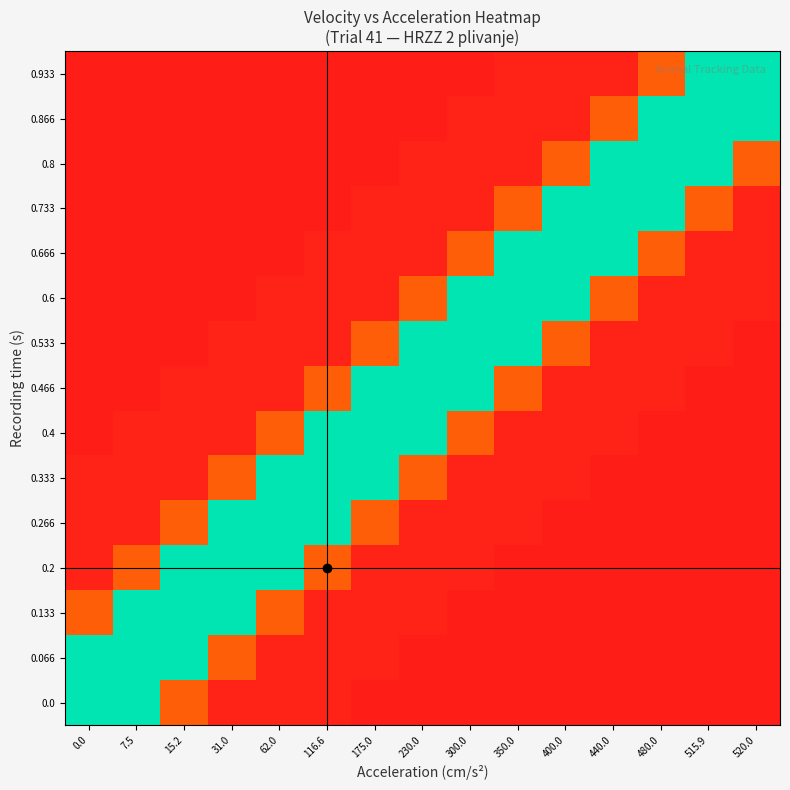

Reading left to right, list all the values displayed in this chart.

0.0: 0.0=515.9	7.5=515.9	15.2=116.6	31.0=15.2	62.0=15.2	116.6=15.2	175.0=7.5	230.0=7.5	300.0=7.5	350.0=7.5	400.0=7.5	440.0=7.5	480.0=7.5	515.9=7.5	520.0=7.5
0.066: 0.0=515.9	7.5=515.9	15.2=515.9	31.0=116.6	62.0=15.2	116.6=15.2	175.0=15.2	230.0=7.5	300.0=7.5	350.0=7.5	400.0=7.5	440.0=7.5	480.0=7.5	515.9=7.5	520.0=7.5
0.133: 0.0=116.6	7.5=515.9	15.2=515.9	31.0=515.9	62.0=116.6	116.6=15.2	175.0=15.2	230.0=15.2	300.0=7.5	350.0=7.5	400.0=7.5	440.0=7.5	480.0=7.5	515.9=7.5	520.0=7.5
0.2: 0.0=15.2	7.5=116.6	15.2=515.9	31.0=515.9	62.0=515.9	116.6=116.6	175.0=15.2	230.0=15.2	300.0=15.2	350.0=7.5	400.0=7.5	440.0=7.5	480.0=7.5	515.9=7.5	520.0=7.5
0.266: 0.0=15.2	7.5=15.2	15.2=116.6	31.0=515.9	62.0=515.9	116.6=515.9	175.0=116.6	230.0=15.2	300.0=15.2	350.0=15.2	400.0=7.5	440.0=7.5	480.0=7.5	515.9=7.5	520.0=7.5
0.333: 0.0=15.2	7.5=15.2	15.2=15.2	31.0=116.6	62.0=515.9	116.6=515.9	175.0=515.9	230.0=116.6	300.0=15.2	350.0=15.2	400.0=15.2	440.0=7.5	480.0=7.5	515.9=7.5	520.0=7.5
0.4: 0.0=7.5	7.5=15.2	15.2=15.2	31.0=15.2	62.0=116.6	116.6=515.9	175.0=515.9	230.0=515.9	300.0=116.6	350.0=15.2	400.0=15.2	440.0=15.2	480.0=7.5	515.9=7.5	520.0=7.5
0.466: 0.0=7.5	7.5=7.5	15.2=15.2	31.0=15.2	62.0=15.2	116.6=116.6	175.0=515.9	230.0=515.9	300.0=515.9	350.0=116.6	400.0=15.2	440.0=15.2	480.0=15.2	515.9=7.5	520.0=7.5
0.533: 0.0=7.5	7.5=7.5	15.2=7.5	31.0=15.2	62.0=15.2	116.6=15.2	175.0=116.6	230.0=515.9	300.0=515.9	350.0=515.9	400.0=116.6	440.0=15.2	480.0=15.2	515.9=15.2	520.0=7.5
0.6: 0.0=7.5	7.5=7.5	15.2=7.5	31.0=7.5	62.0=15.2	116.6=15.2	175.0=15.2	230.0=116.6	300.0=515.9	350.0=515.9	400.0=515.9	440.0=116.6	480.0=15.2	515.9=15.2	520.0=15.2
0.666: 0.0=7.5	7.5=7.5	15.2=7.5	31.0=7.5	62.0=7.5	116.6=15.2	175.0=15.2	230.0=15.2	300.0=116.6	350.0=515.9	400.0=515.9	440.0=515.9	480.0=116.6	515.9=15.2	520.0=15.2
0.733: 0.0=7.5	7.5=7.5	15.2=7.5	31.0=7.5	62.0=7.5	116.6=7.5	175.0=15.2	230.0=15.2	300.0=15.2	350.0=116.6	400.0=515.9	440.0=515.9	480.0=515.9	515.9=116.6	520.0=15.2
0.8: 0.0=7.5	7.5=7.5	15.2=7.5	31.0=7.5	62.0=7.5	116.6=7.5	175.0=7.5	230.0=15.2	300.0=15.2	350.0=15.2	400.0=116.6	440.0=515.9	480.0=515.9	515.9=515.9	520.0=116.6
0.866: 0.0=7.5	7.5=7.5	15.2=7.5	31.0=7.5	62.0=7.5	116.6=7.5	175.0=7.5	230.0=7.5	300.0=15.2	350.0=15.2	400.0=15.2	440.0=116.6	480.0=515.9	515.9=515.9	520.0=515.9
0.933: 0.0=7.5	7.5=7.5	15.2=7.5	31.0=7.5	62.0=7.5	116.6=7.5	175.0=7.5	230.0=7.5	300.0=7.5	350.0=15.2	400.0=15.2	440.0=15.2	480.0=116.6	515.9=515.9	520.0=515.9